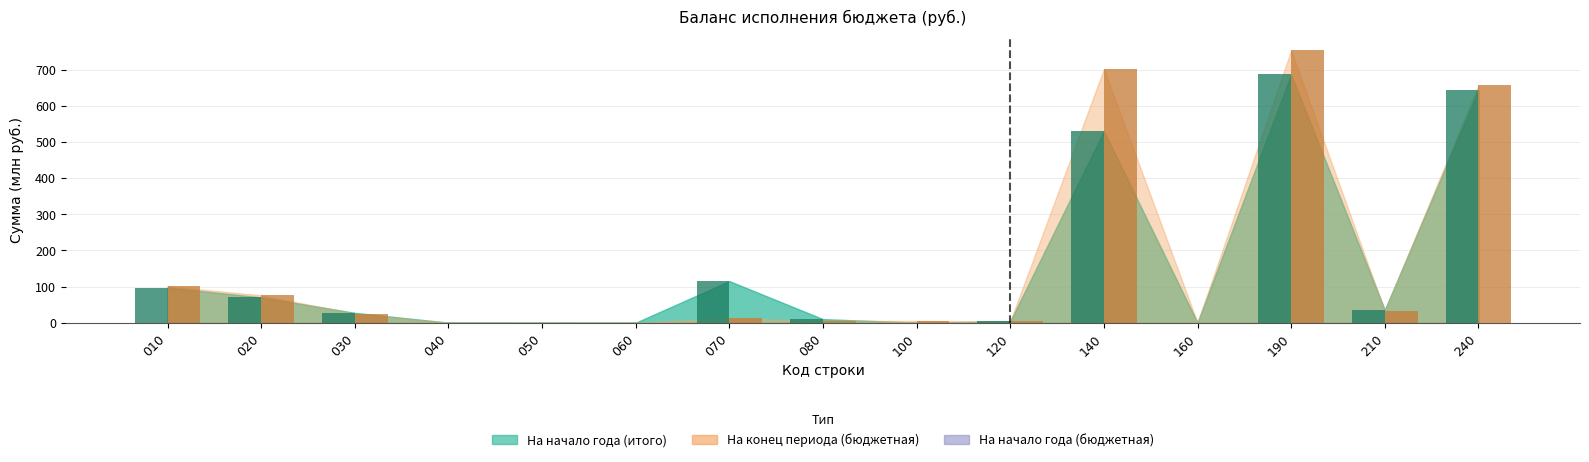

Reading left to right, transcribe all the data shown in this chart.

На начало года (бюджетная деятельность): 97.4	70.1	27.3	0.1	0.1	0.0	115.1	9.9	0.2	3.8	530.0	0.3	686.6	35.3	643.1
На конец периода (бюджетная деятельность): 101.0	76.0	25.0	0.1	0.1	0.0	12.3	5.3	5.0	3.6	701.8	0.3	753.3	32.7	657.3